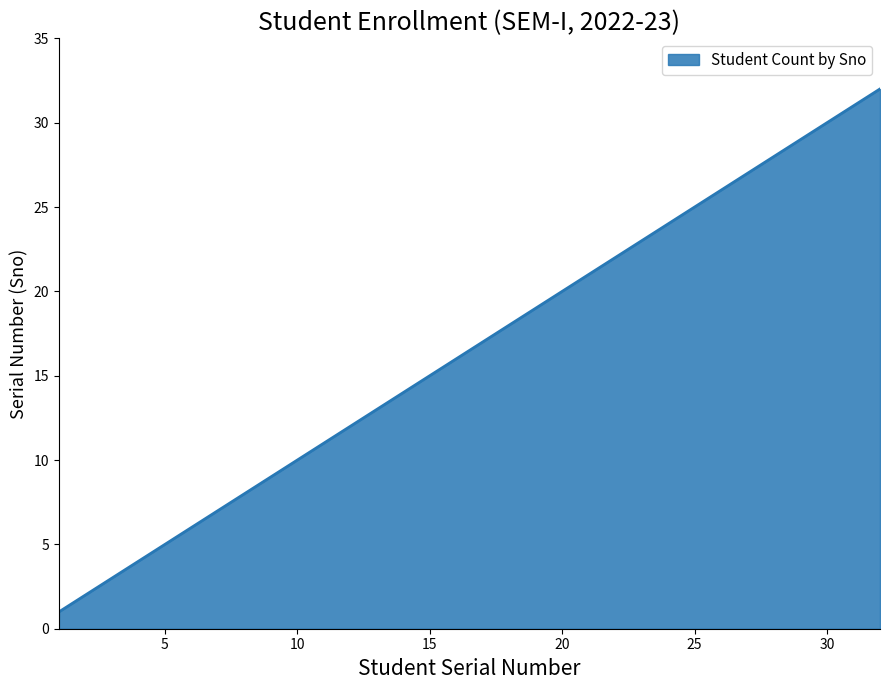

How many lines are shown in the chart?

1